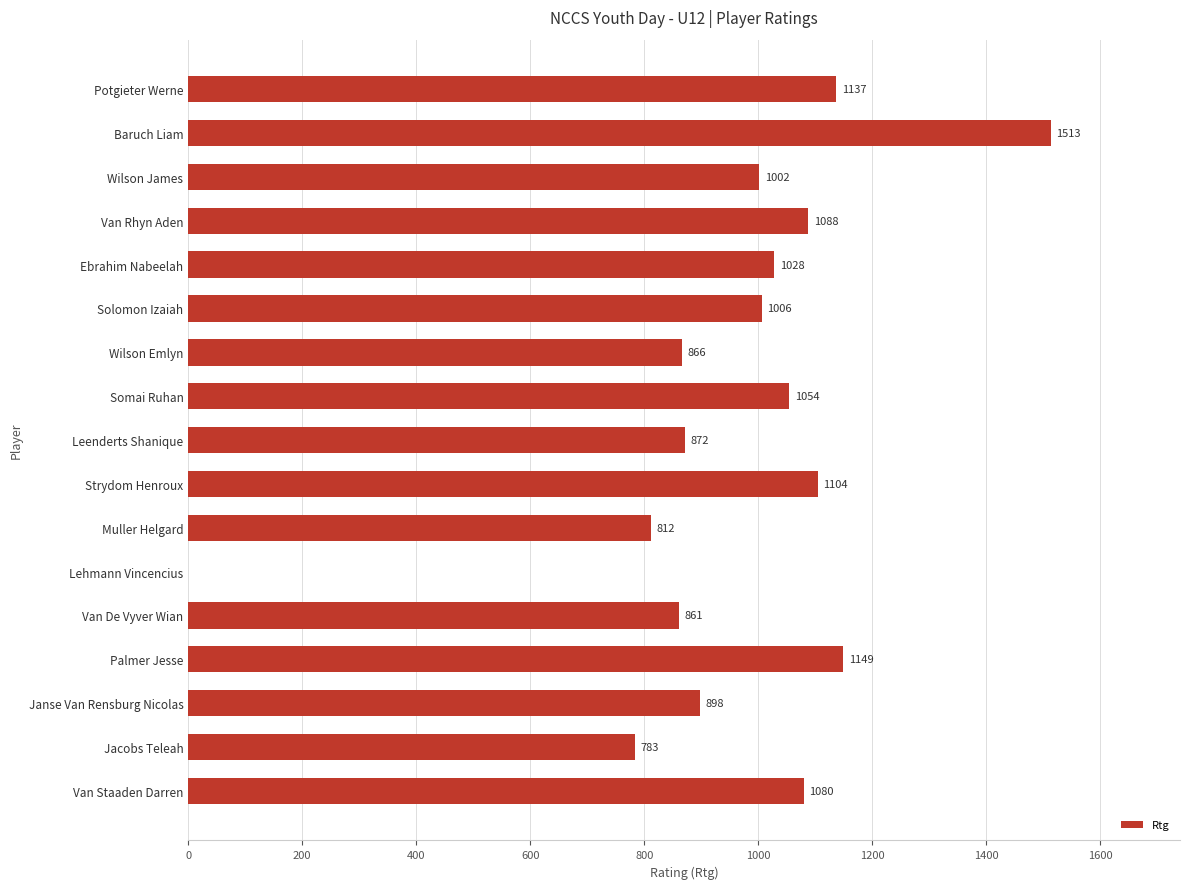

At which category does the chart reach its peak across all series?

Baruch Liam